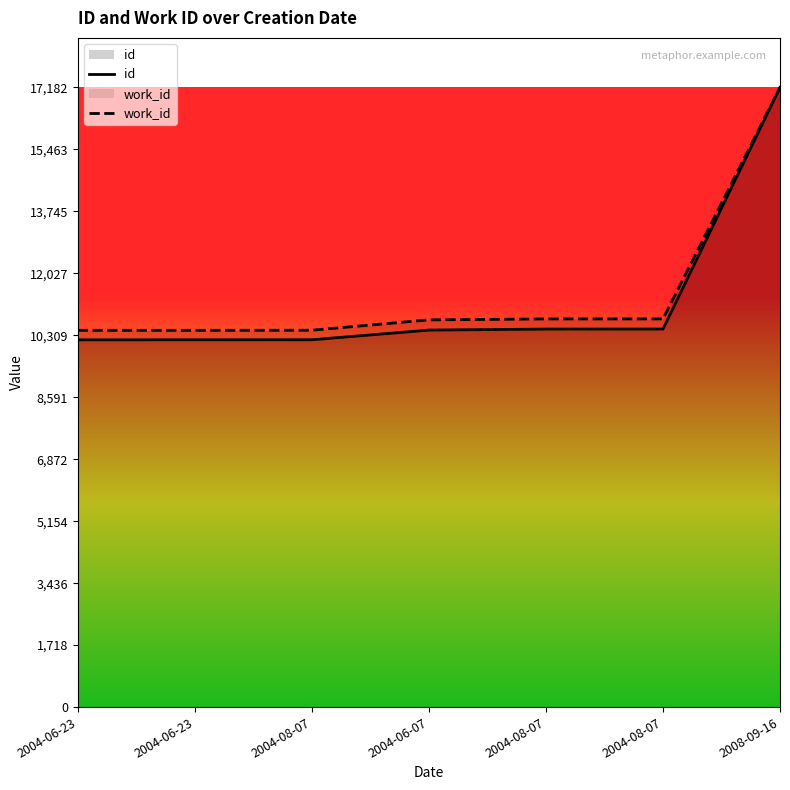

How many data points does each series have?

7